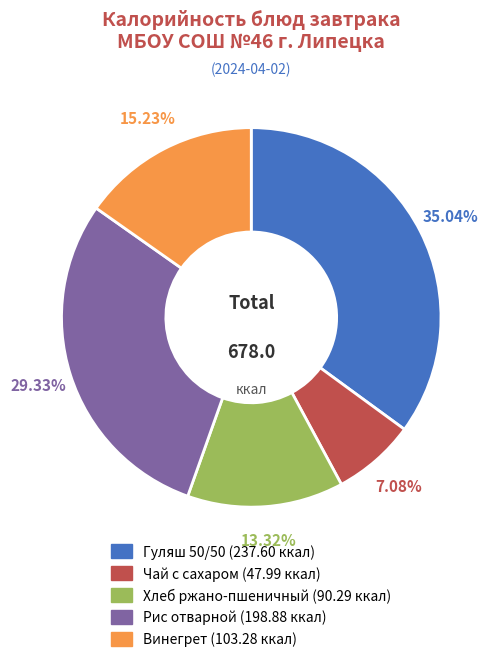

The Гуляш 50/50 slice represents 35% of the pie. True or false?

True